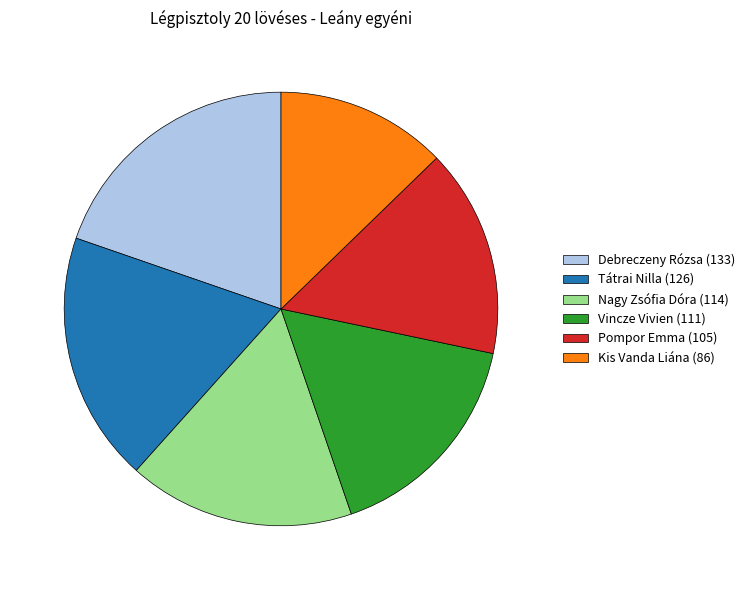

Which has a higher value, Vincze Vivien (111) or Tátrai Nilla (126)?

Tátrai Nilla (126)